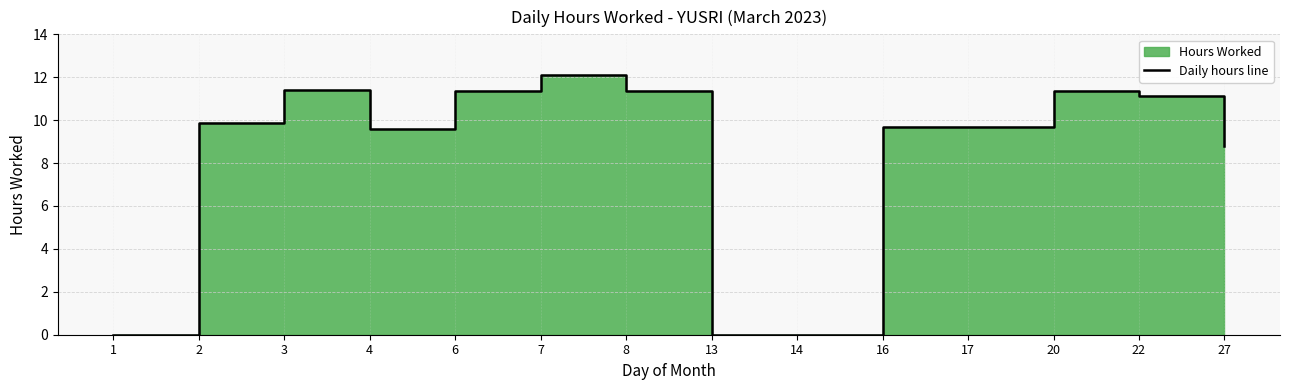

What is the value of the 11th point from the left?

9.7